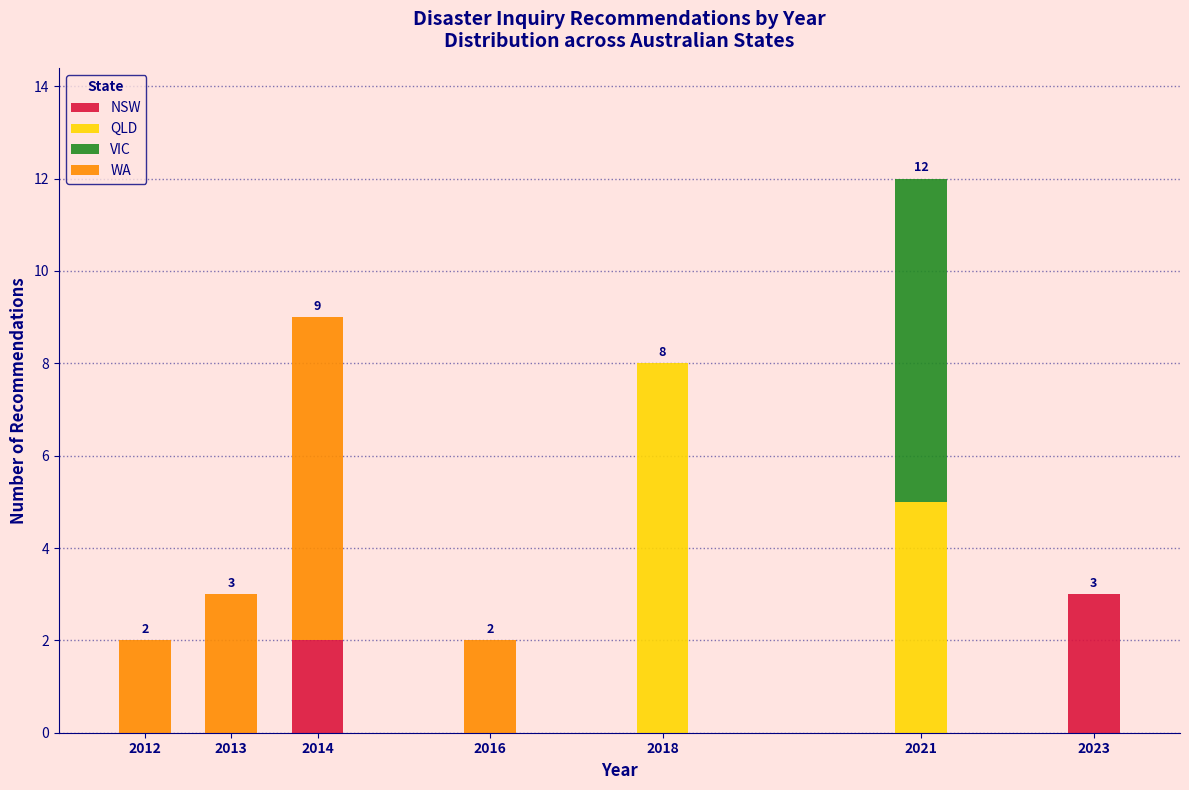

Reading left to right, transcribe the values for NSW.

2012=0	2013=0	2014=2	2016=0	2018=0	2021=0	2023=3